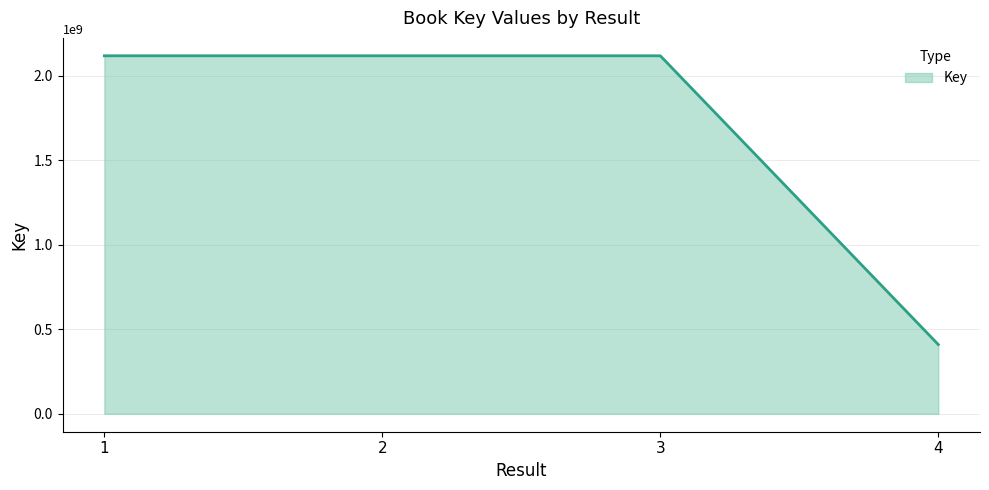

What is the approximate value at 1?

2117864521